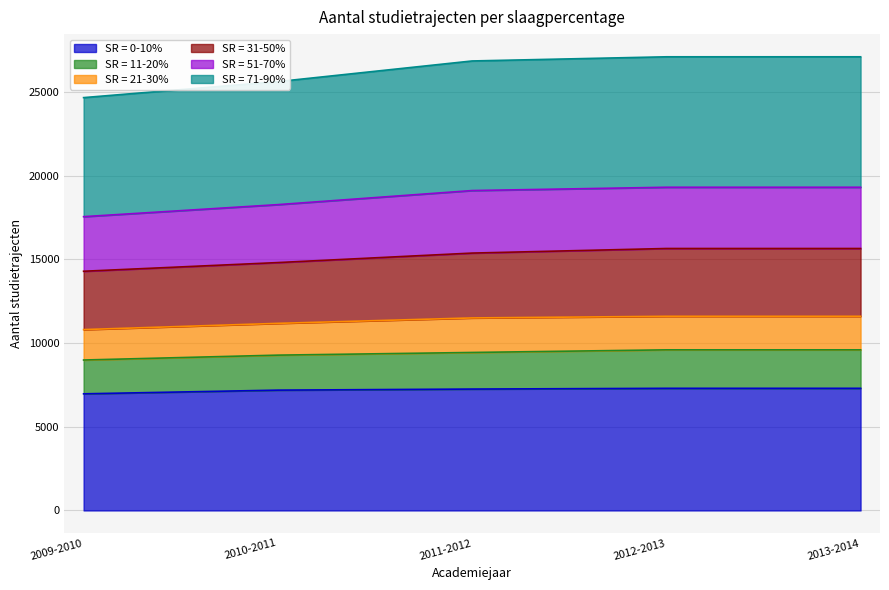

True or false: SR = 0-10% has a value of 10057 at 2010-2011.

False